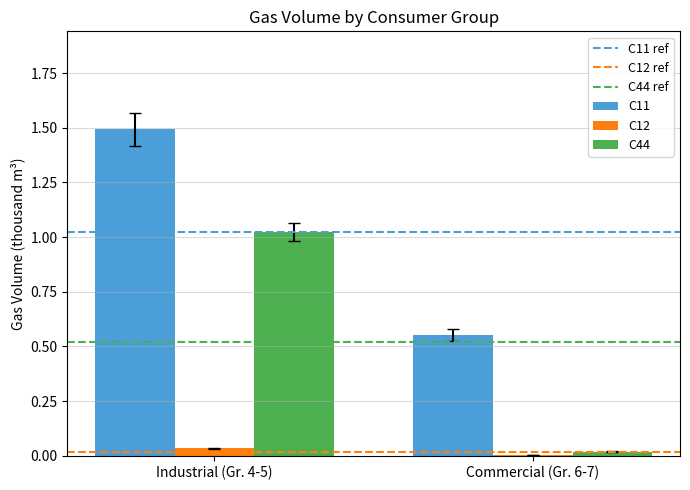

Are the bars horizontal?

No